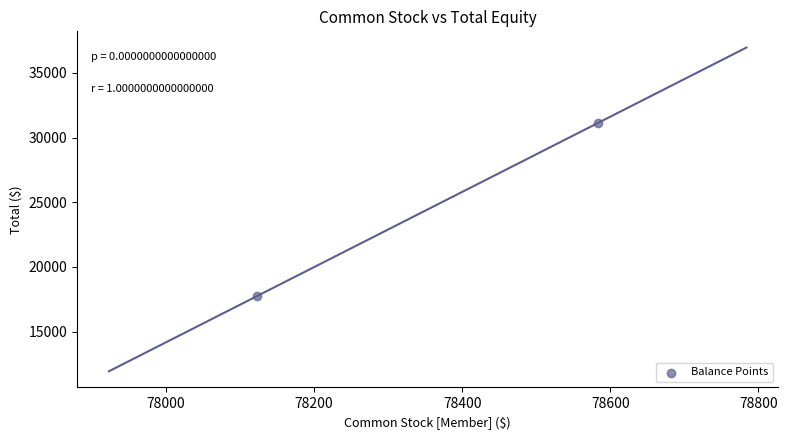

What is the average X value?

78354